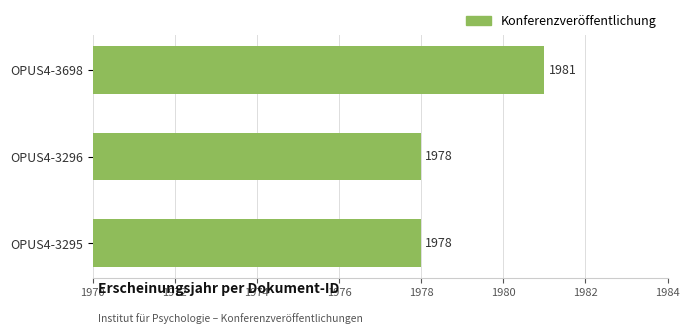

Count the values in the range 1978 to 1981.

3